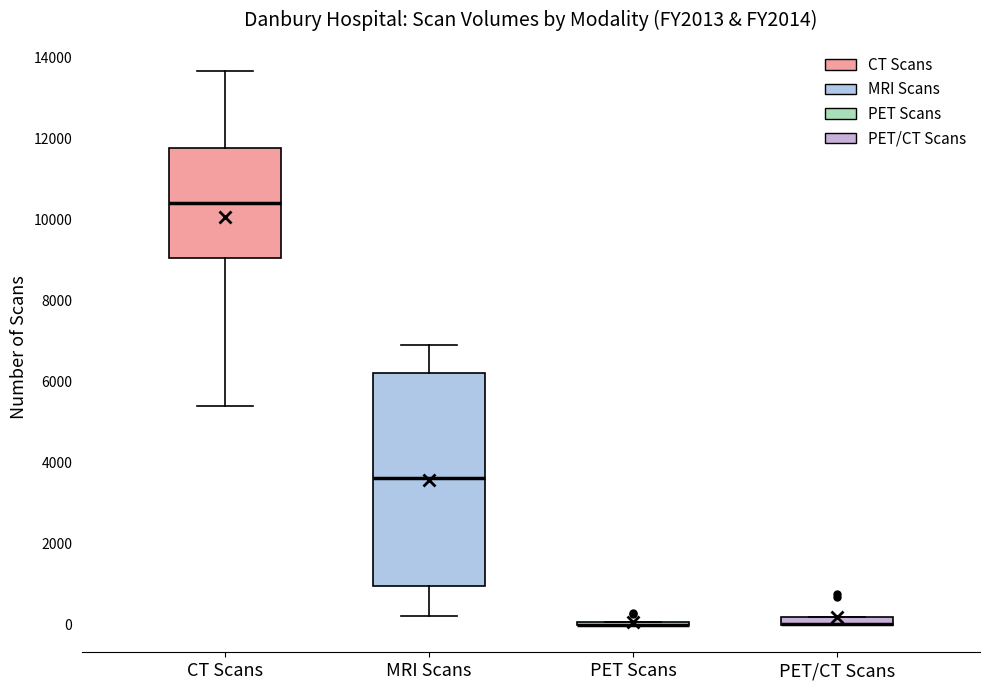

Which box is the tallest, from its lower edge to its upper edge?

MRI Scans